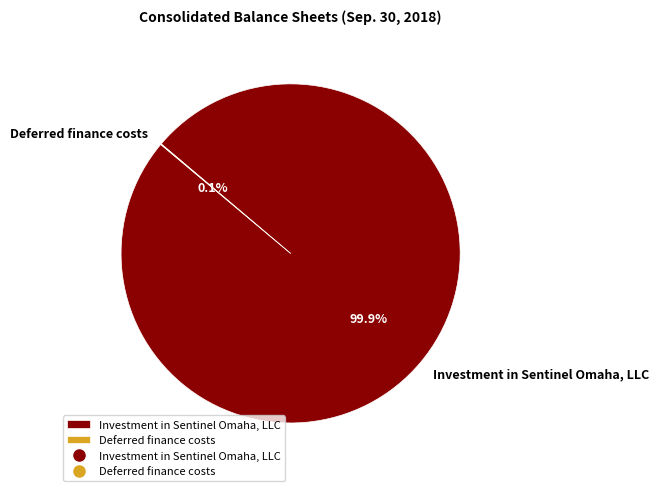

What percentage is NOT represented by Investment in Sentinel Omaha, LLC?

0.1%